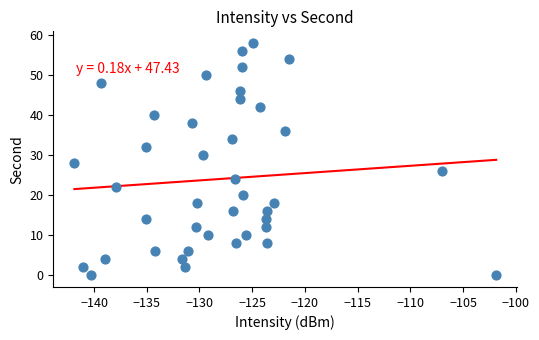

What is the range of Y values (max minus min)?

58